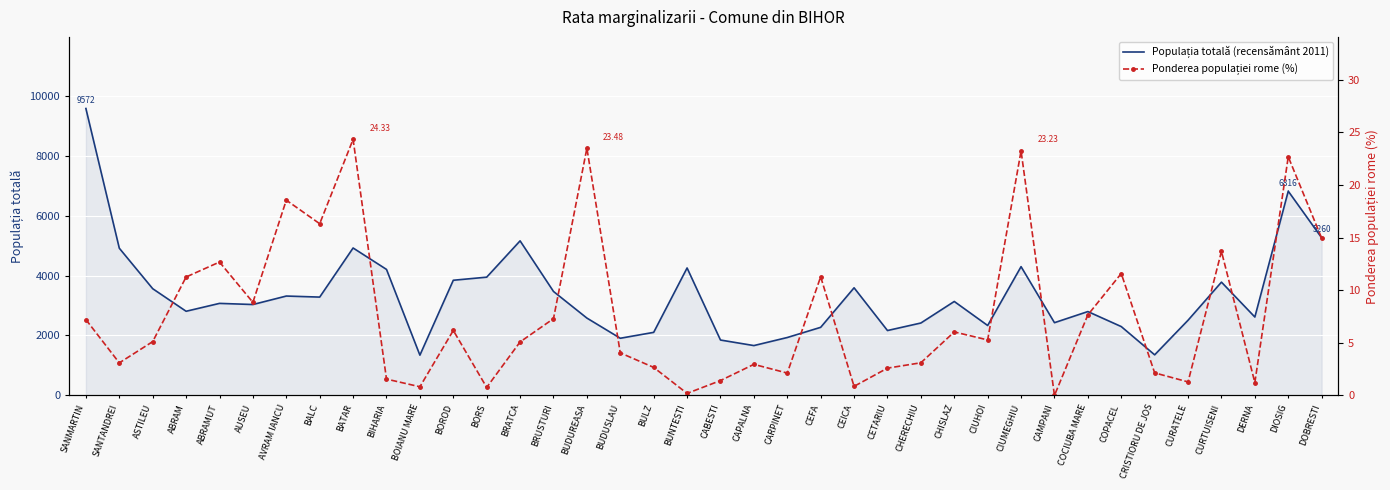

At which category is the sum across all series the highest?

SANMARTIN